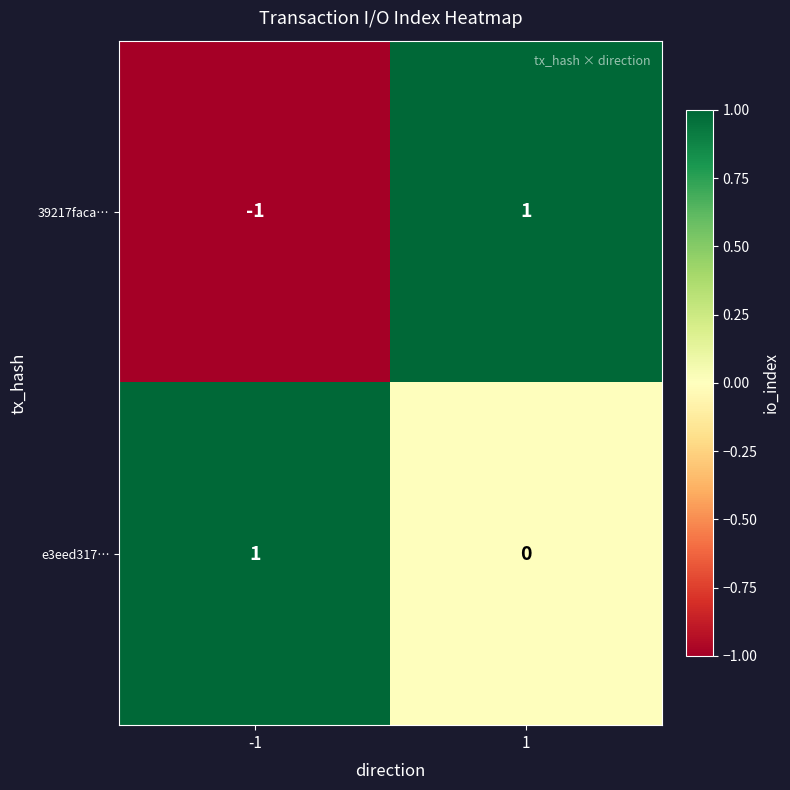

What is the maximum value shown in the chart?

1